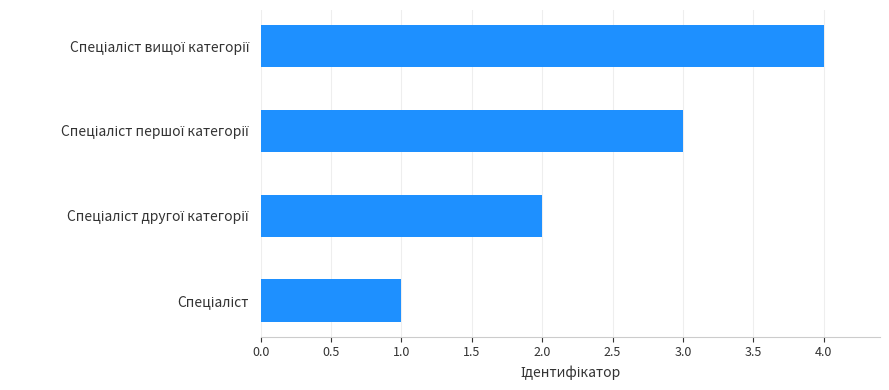

What is the difference between the maximum and minimum values?

3